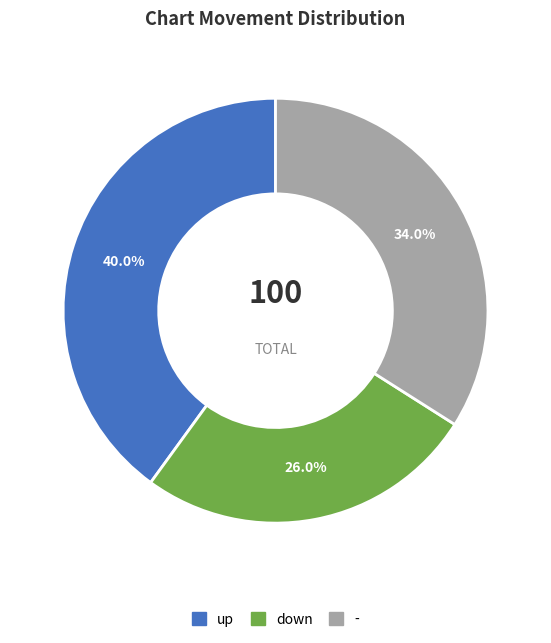

Approximately how many times larger is the value at up compared to down?

1.5